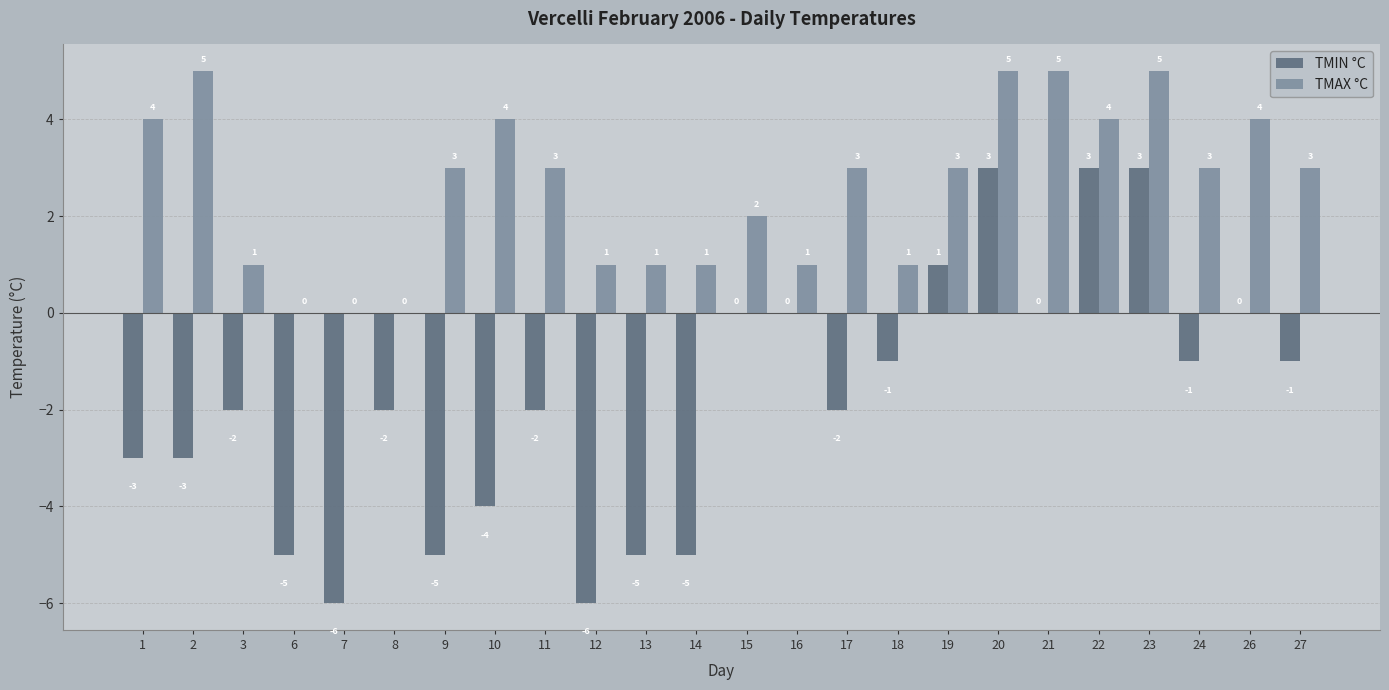

Count the TMAX °C values in the range 1 to 4.

17